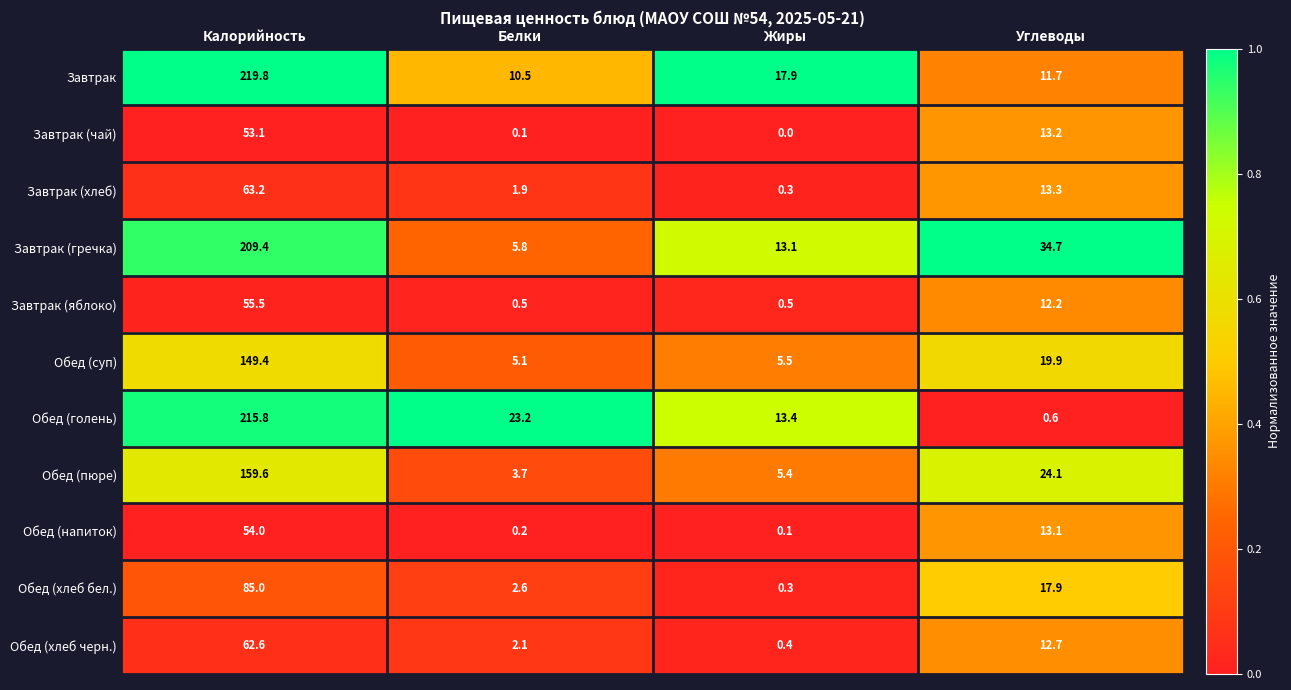

What value does the Обед (голень) series have at Белки?

23.2